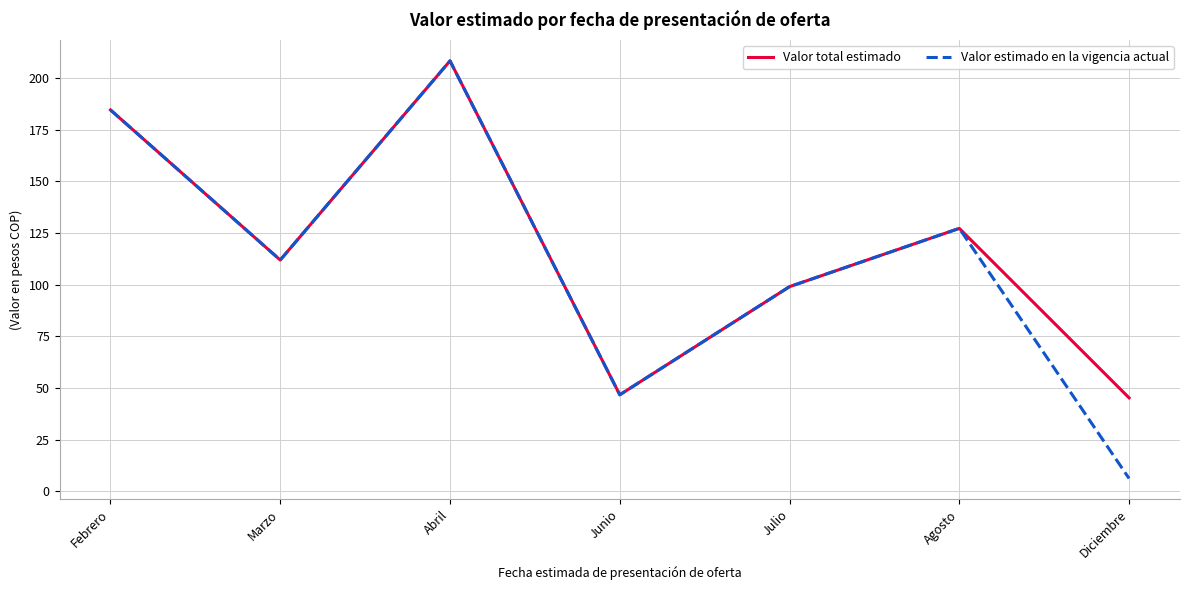

How many categories are shown in the chart?

7